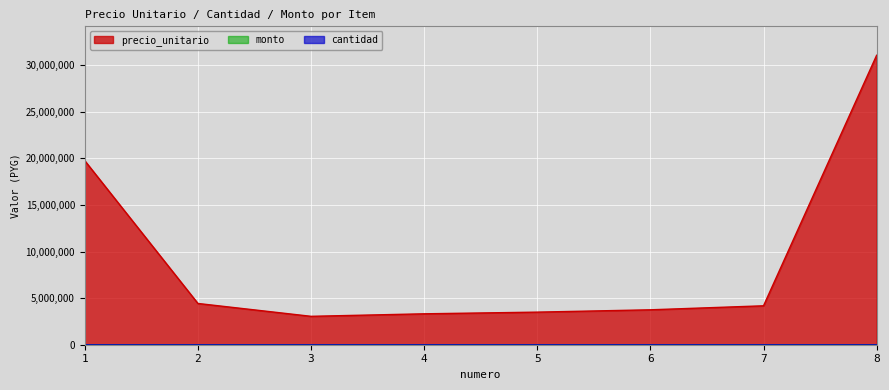

What is the minimum value for precio_unitario?

3050000